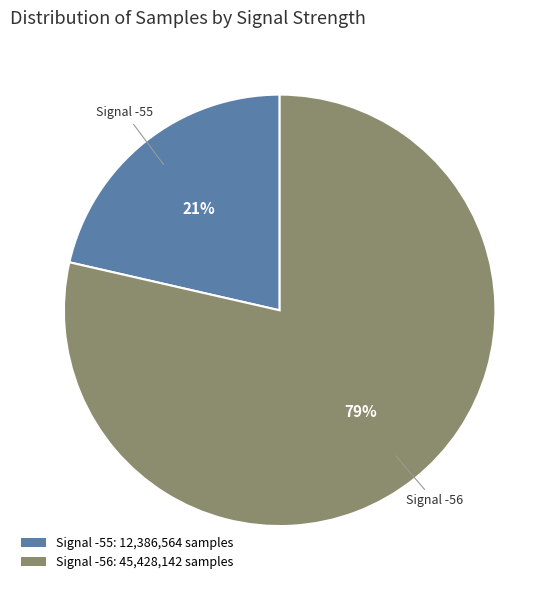

Rank the categories by value from lowest to highest.

Signal -55, Signal -56